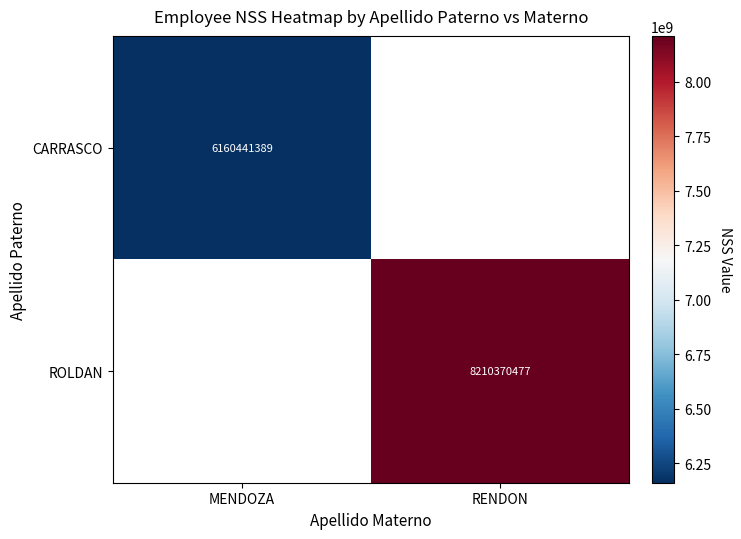

The value of CARRASCO at MENDOZA is 6160441389. True or false?

True